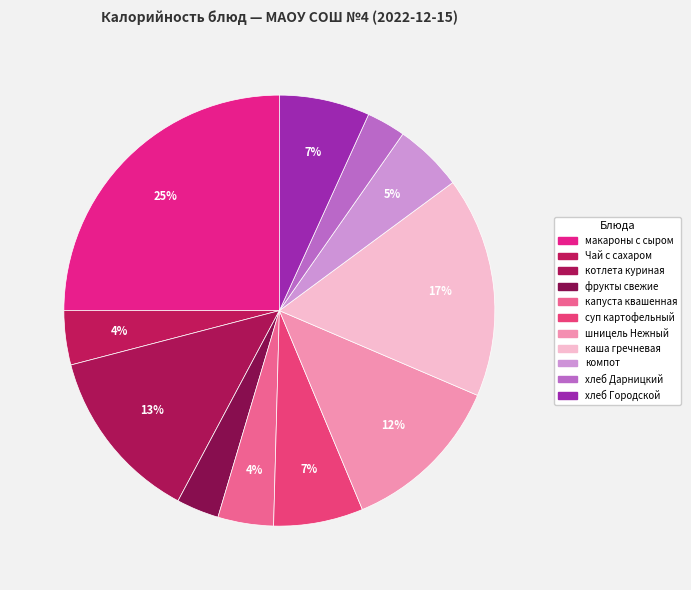

Is макароны с сыром the majority of the pie?

No